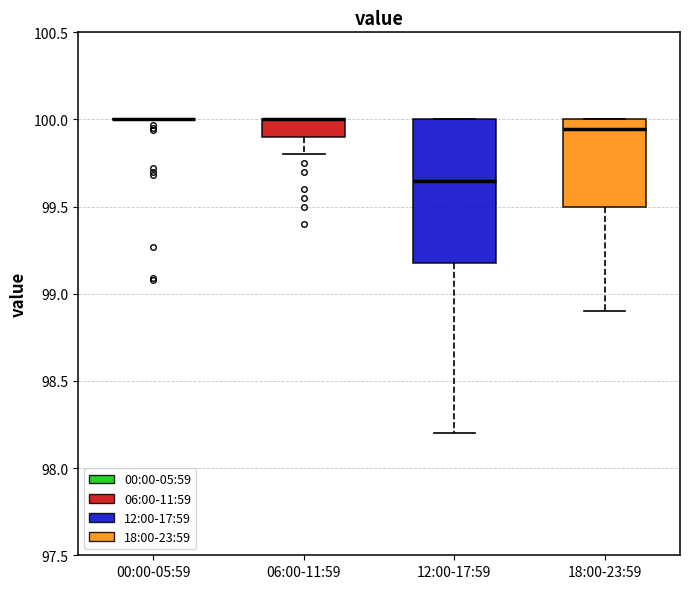

Comparing the boxes themselves (not the whiskers), which one is the tallest?

12:00-17:59